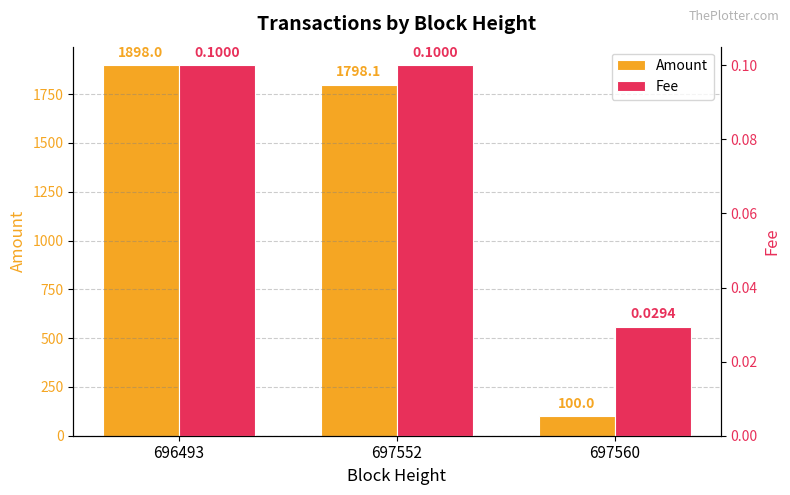

Which category has the highest value across all series?

696493